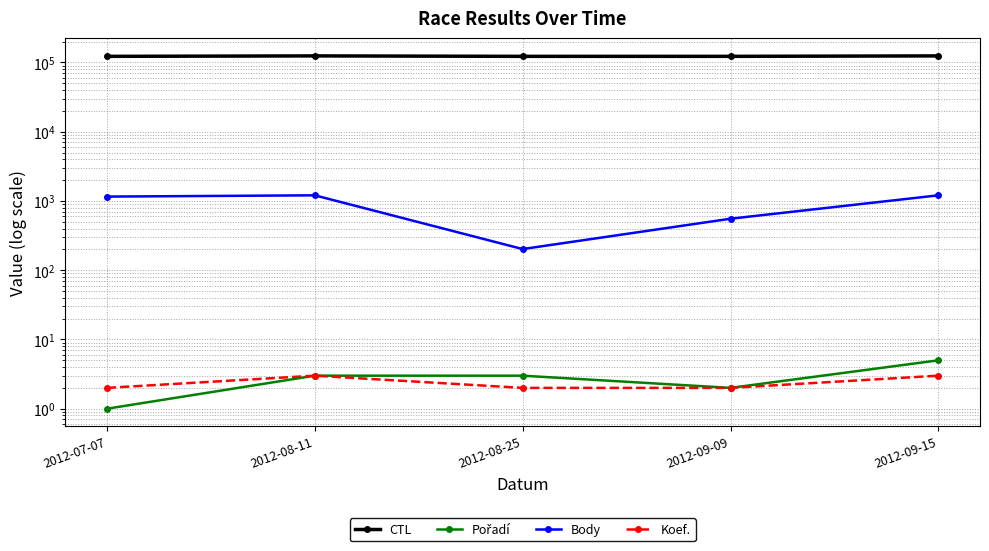

True or false: Pořadí and Koef. intersect in this chart.

False